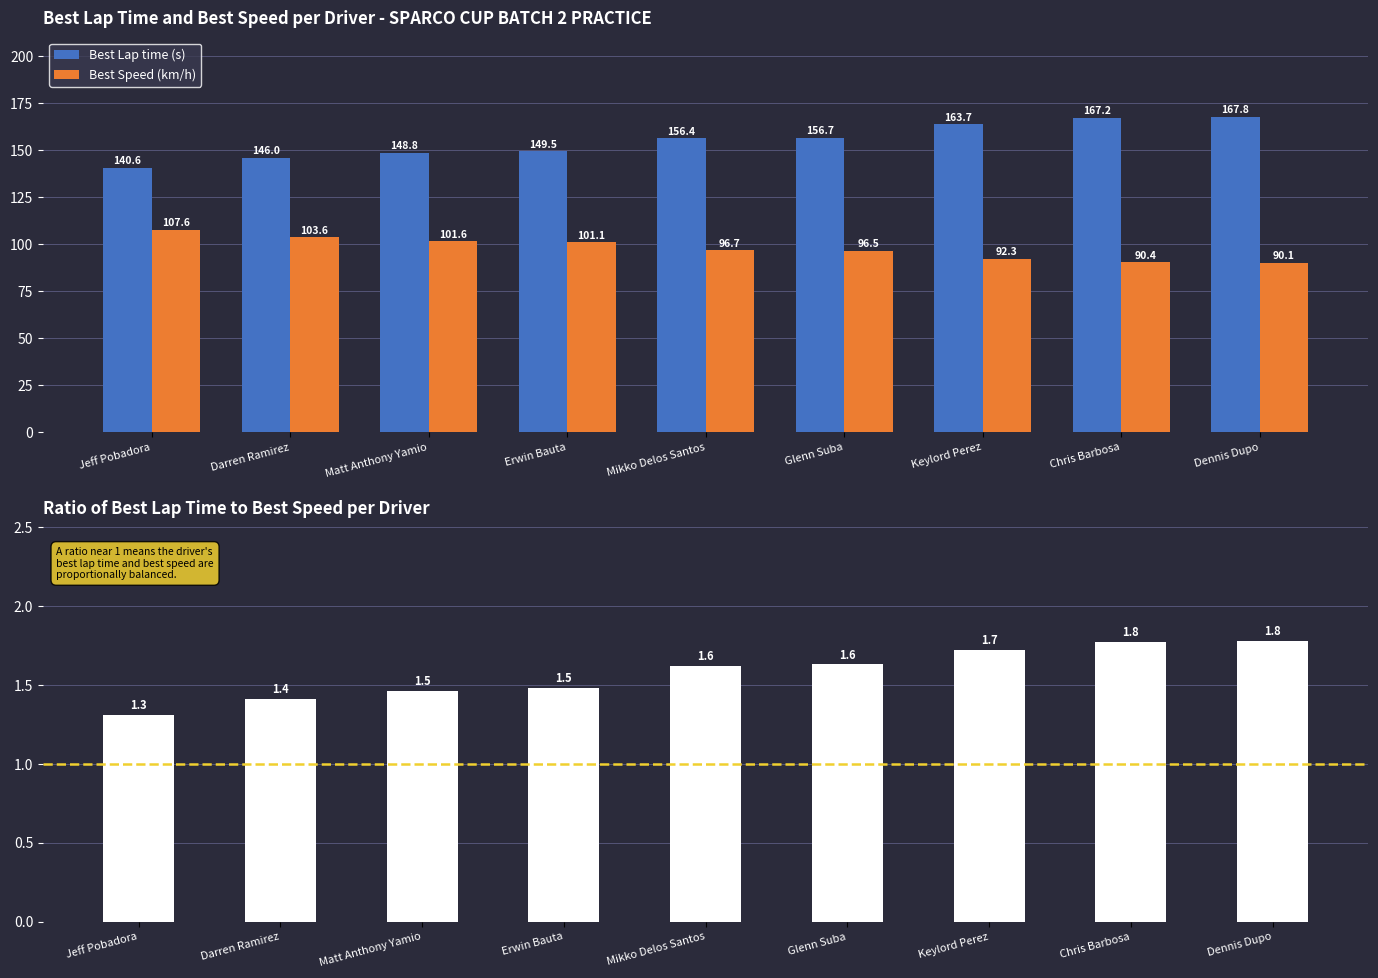

Where is Best Lap time (s) nearest to the value 154?

Mikko Delos Santos